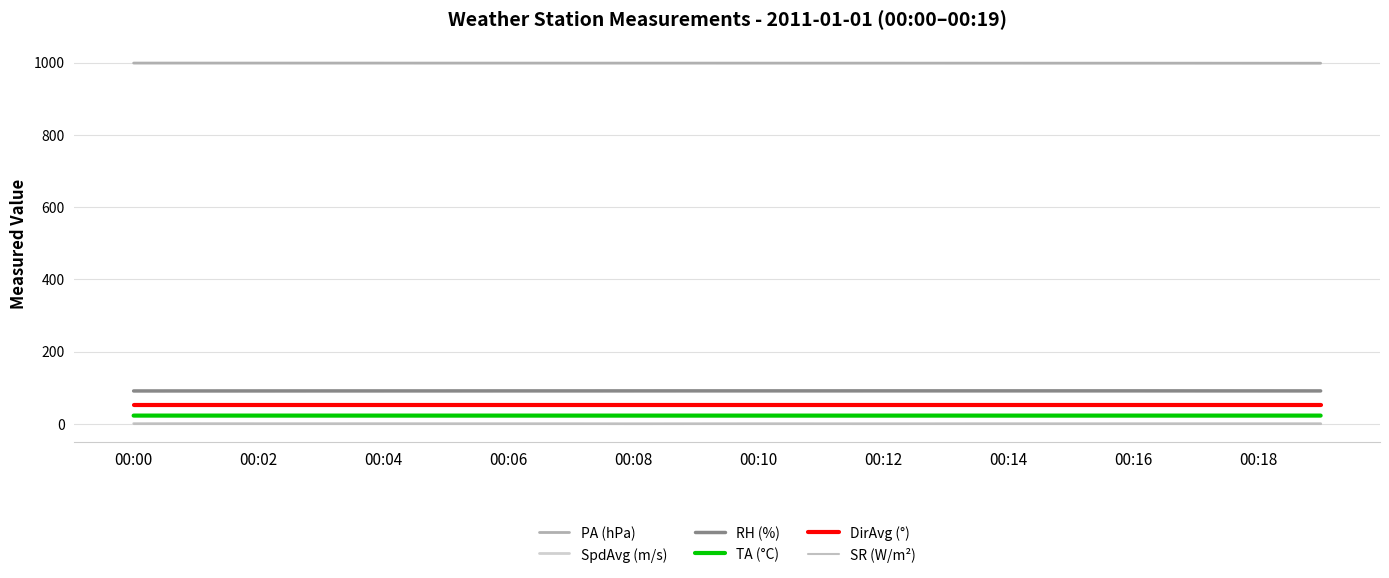

How many categories are shown in the chart?

20